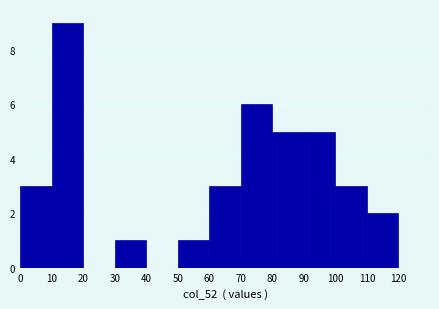

Which range on the x-axis has the tallest bar?

10 to 20